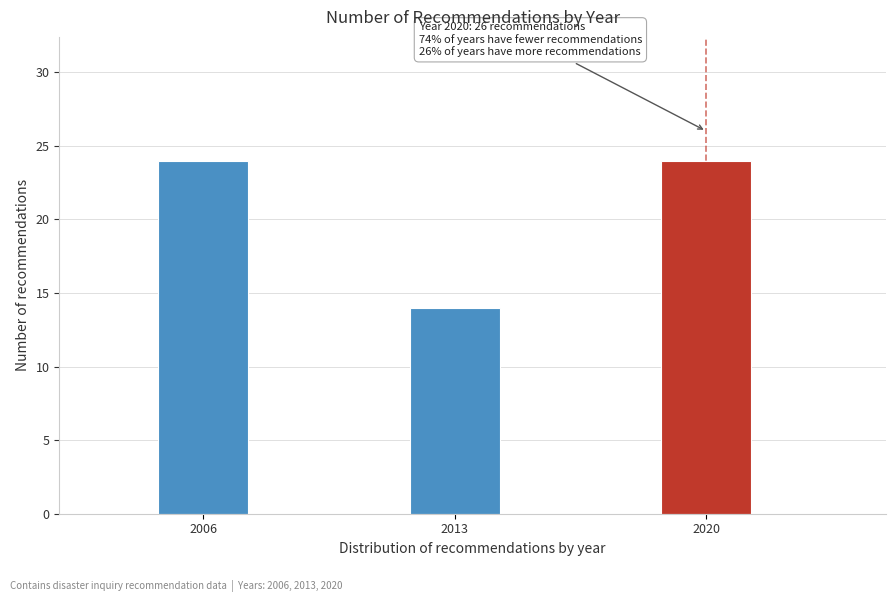

Reading left to right, transcribe all the data shown in this chart.

2006=24	2013=14	2020=24